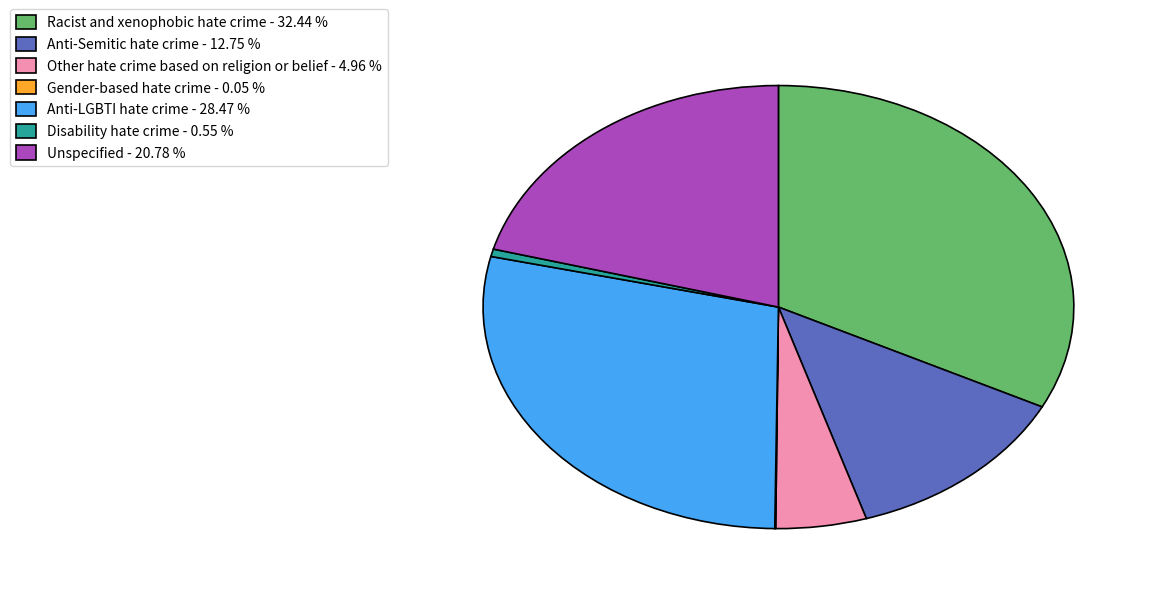

Do Unspecified - 20.78 % and Other hate crime based on religion or belief - 4.96 % together represent more than half of the pie?

No